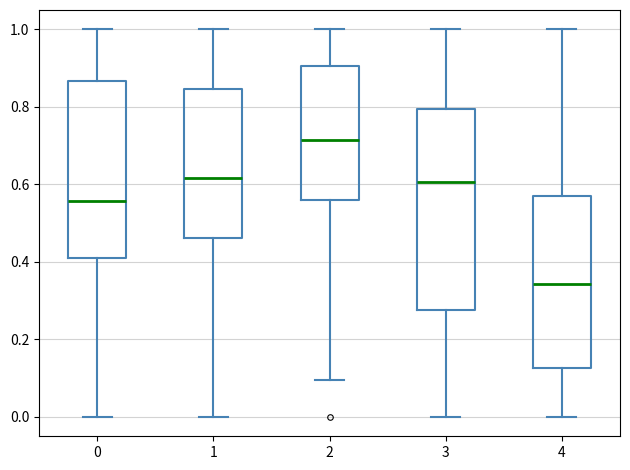

Reading left to right, transcribe this box plot: for each box, give where its median line is, the range the box spans, and where its two whiskers end, as read against the y-axis. The values are not printed on the chart, so give them approximately, as read against the axis.

0: median 0.56, box 0.40 to 0.86, whiskers 0.00 to 1.00
1: median 0.62, box 0.46 to 0.84, whiskers 0.00 to 1.00
2: median 0.72, box 0.56 to 0.90, whiskers 0.10 to 1.00
3: median 0.60, box 0.28 to 0.80, whiskers 0.00 to 1.00
4: median 0.34, box 0.12 to 0.58, whiskers 0.00 to 1.00